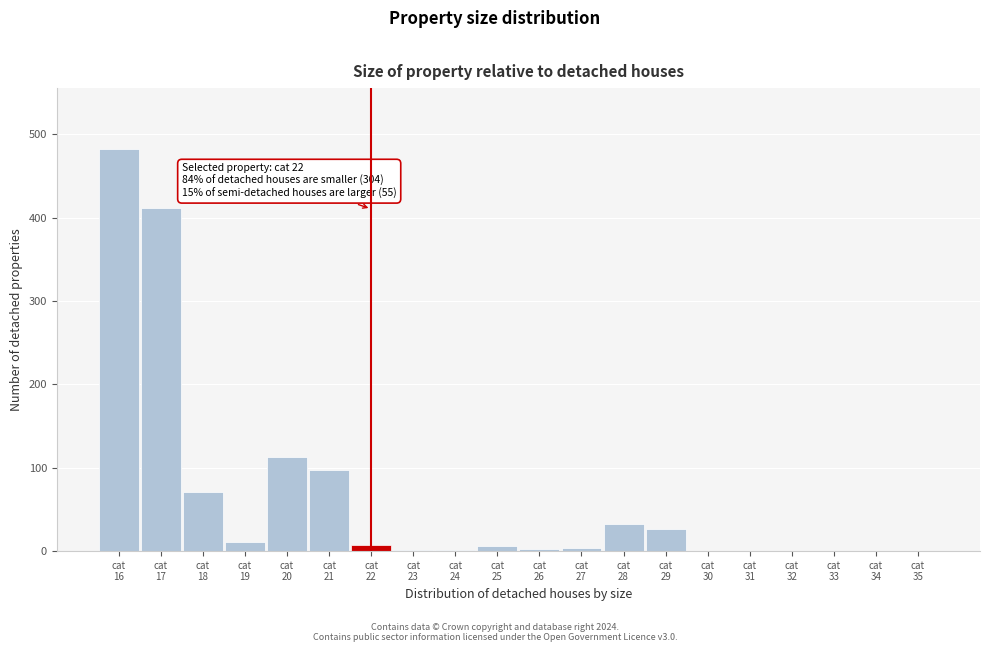

What is the greatest value displayed?

483